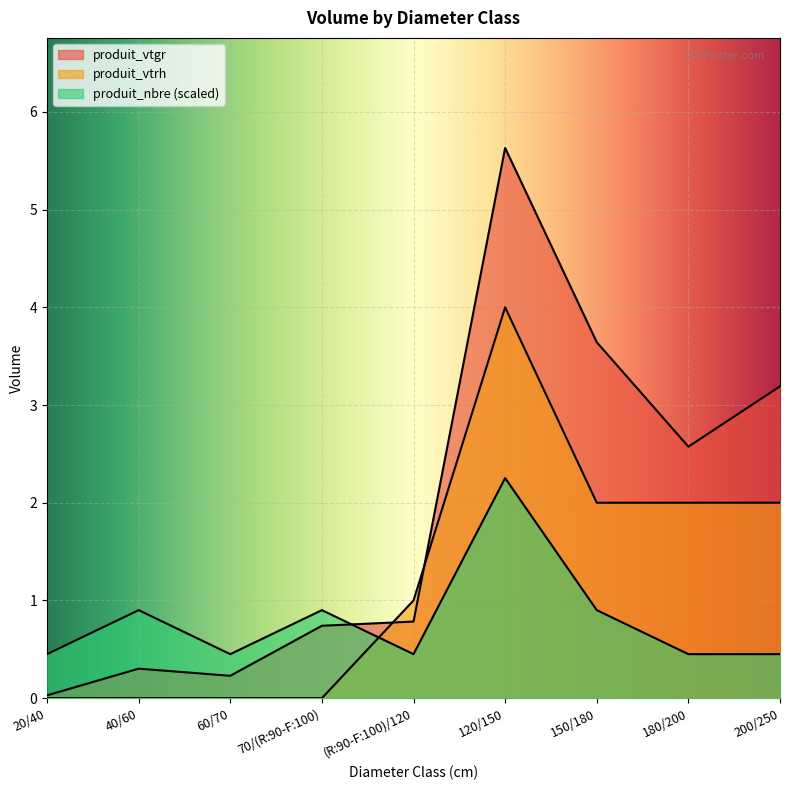

How many lines are shown in the chart?

3